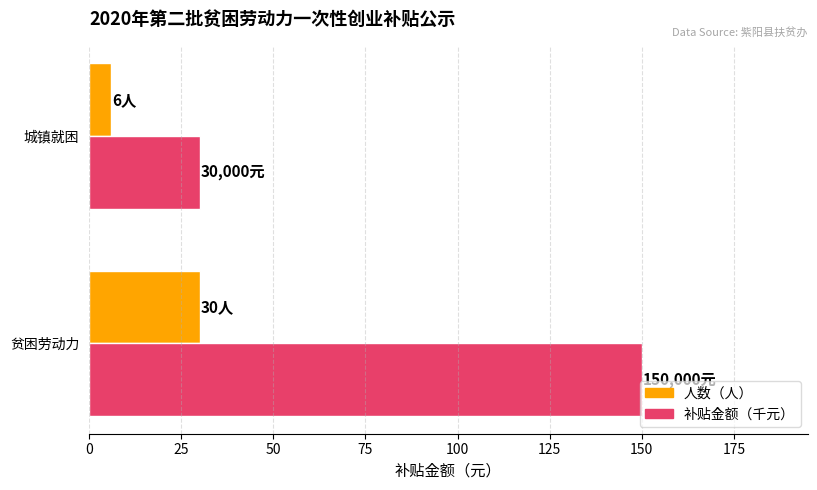

What is the sum of all 人数（人） values?

36